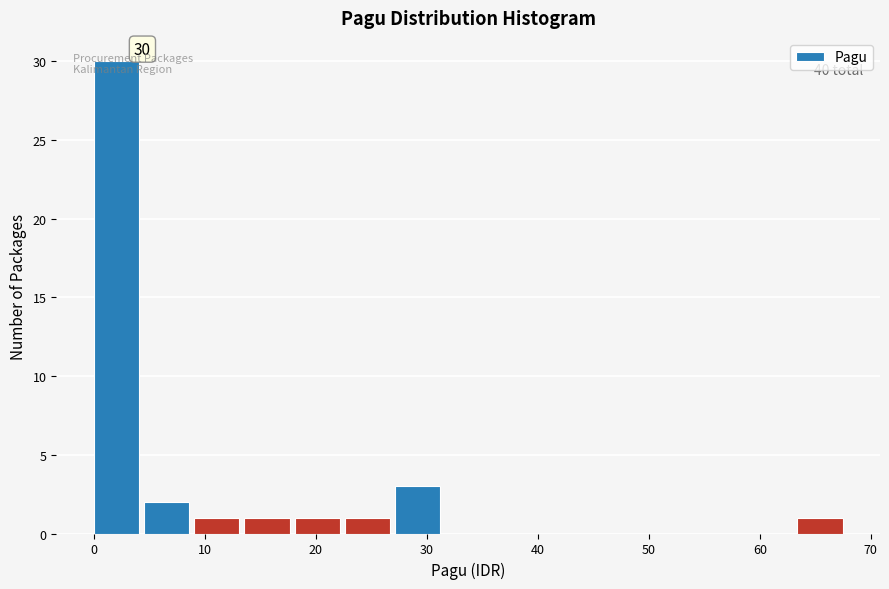

Over which range of the x-axis is the bar tallest?

0 to 5